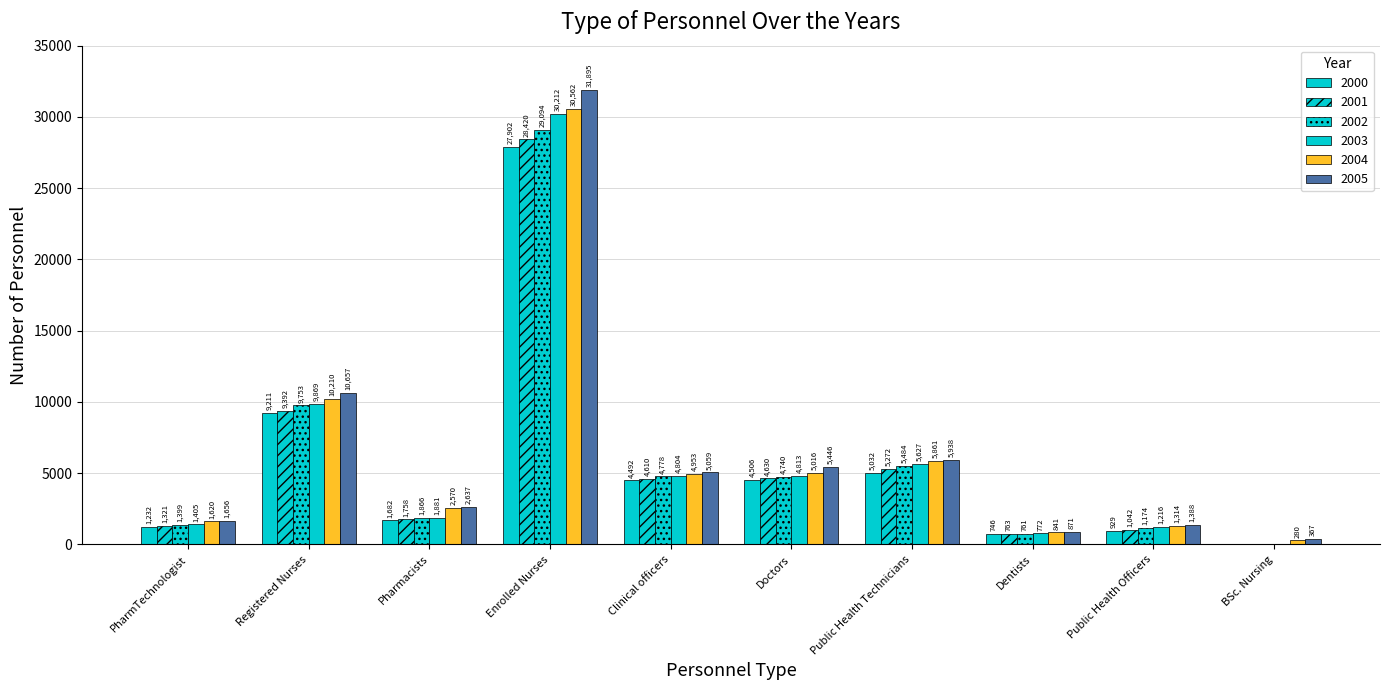

How many categories are shown in the chart?

10